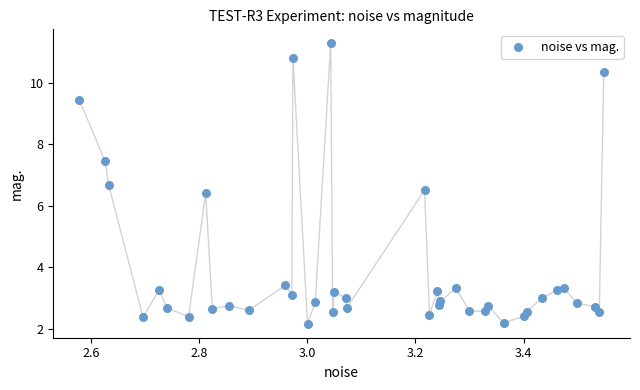

What is the range of X values (max minus min)?

1.0